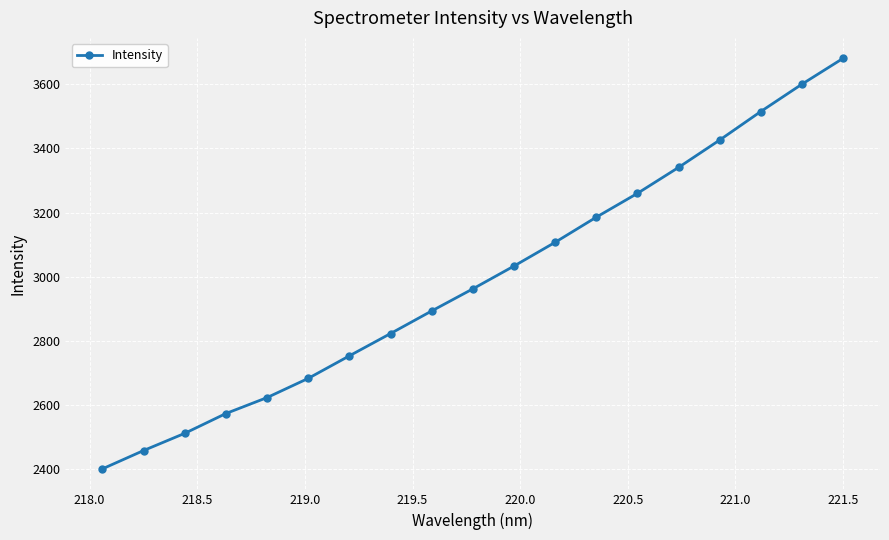

What is the difference between the second highest and second lowest values?

1140.9